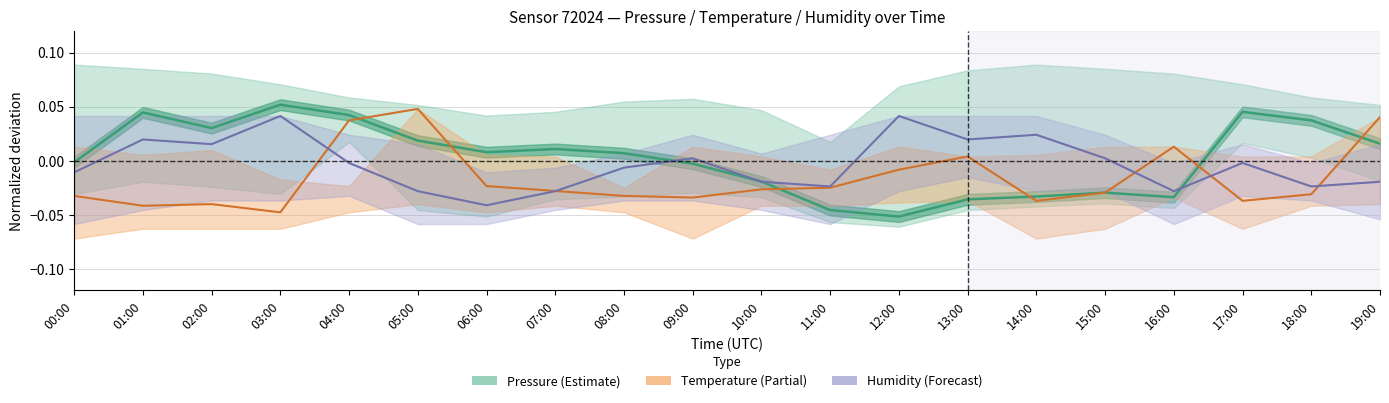

Reading left to right, extract all data points from this chart.

Pressure (center): -0.0	0.0	0.0	0.1	0.0	0.0	0.0	0.0	0.0	-0.0	-0.0	-0.0	-0.1	-0.0	-0.0	-0.0	-0.0	0.0	0.0	0.0
Temperature (center): -0.0	-0.0	-0.0	-0.0	0.0	0.0	-0.0	-0.0	-0.0	-0.0	-0.0	-0.0	-0.0	0.0	-0.0	-0.0	0.0	-0.0	-0.0	0.0
Humidity (center): -0.0	0.0	0.0	0.0	-0.0	-0.0	-0.0	-0.0	-0.0	0.0	-0.0	-0.0	0.0	0.0	0.0	0.0	-0.0	-0.0	-0.0	-0.0